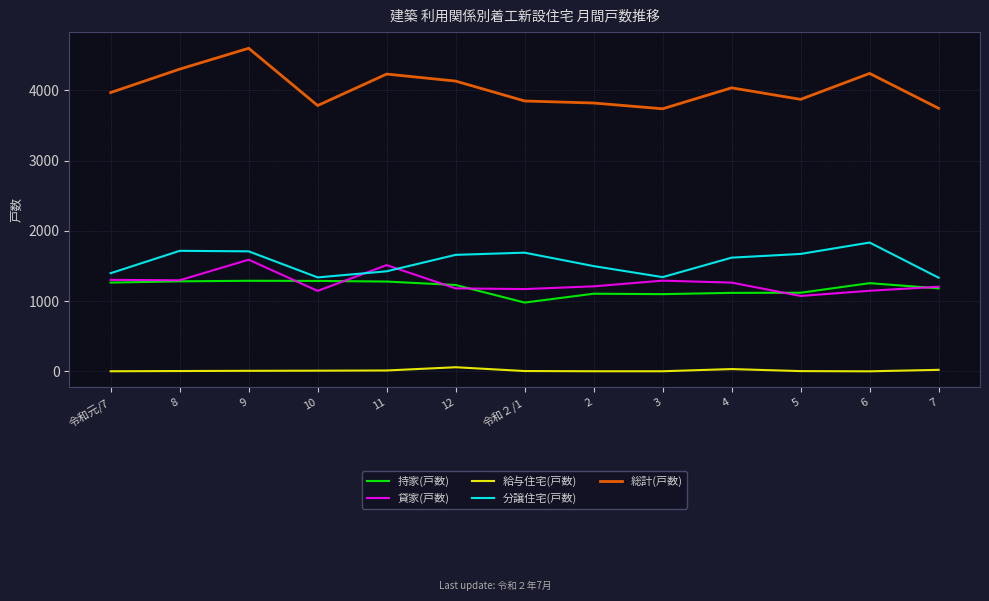

How many lines are shown in the chart?

5